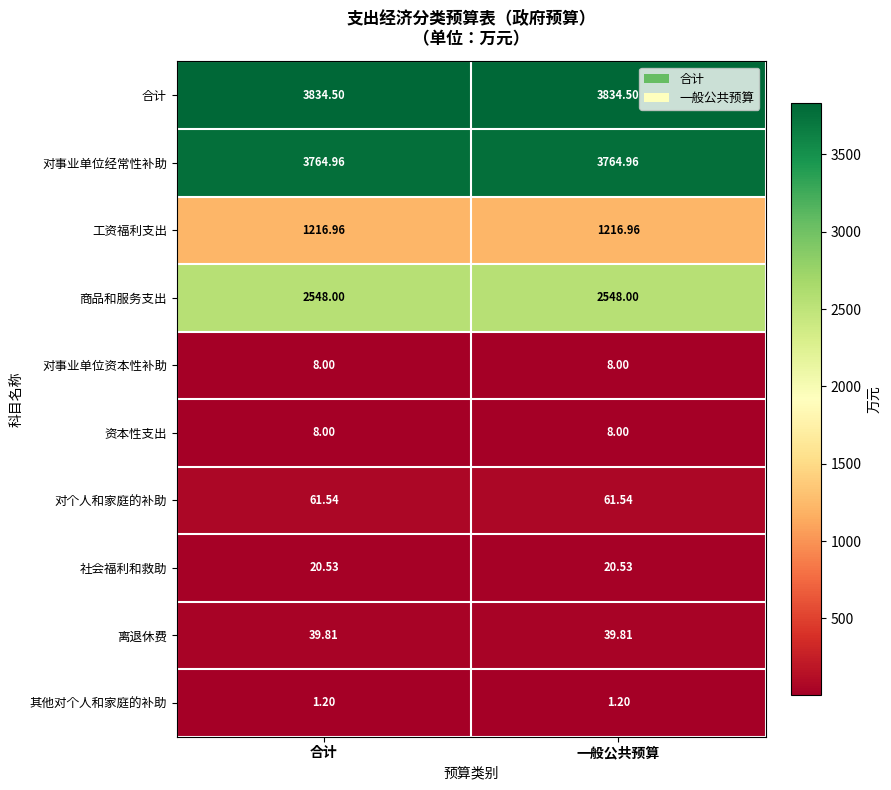

Which series has the largest total across all categories?

合计